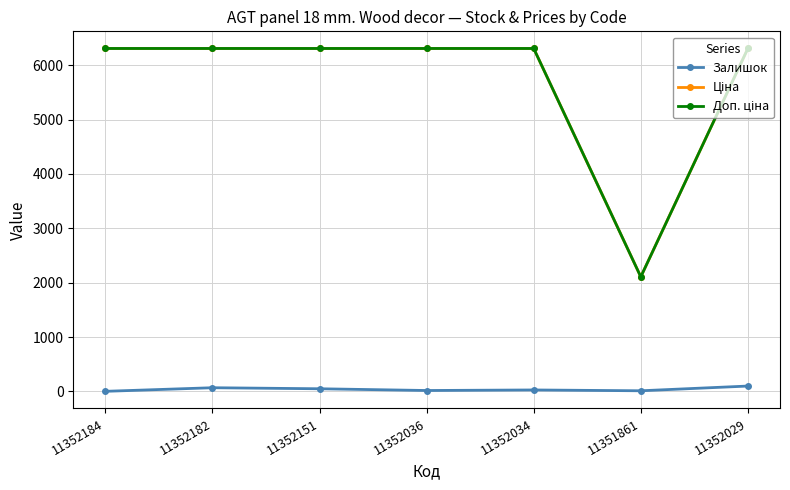

What is the maximum value shown in the chart?

6308.8